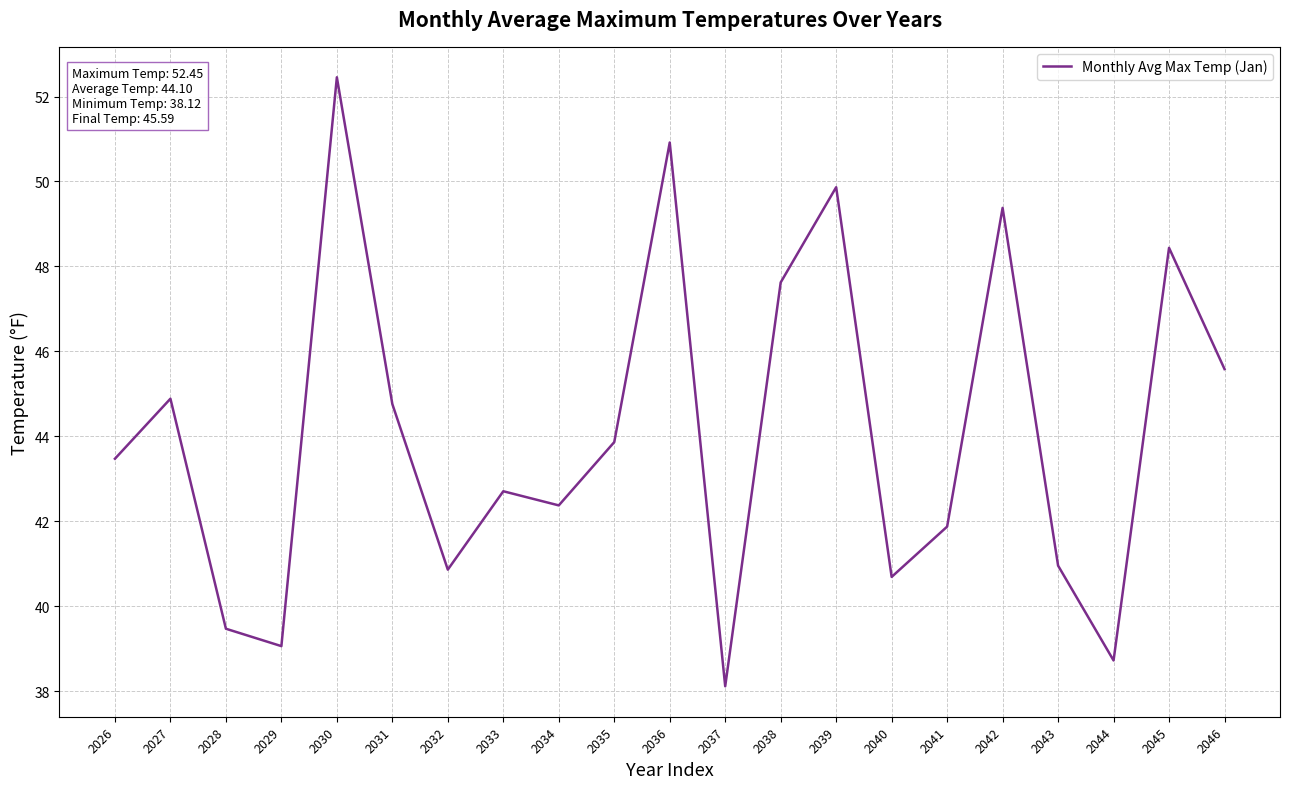

Which label corresponds to the largest value in the chart?

2030